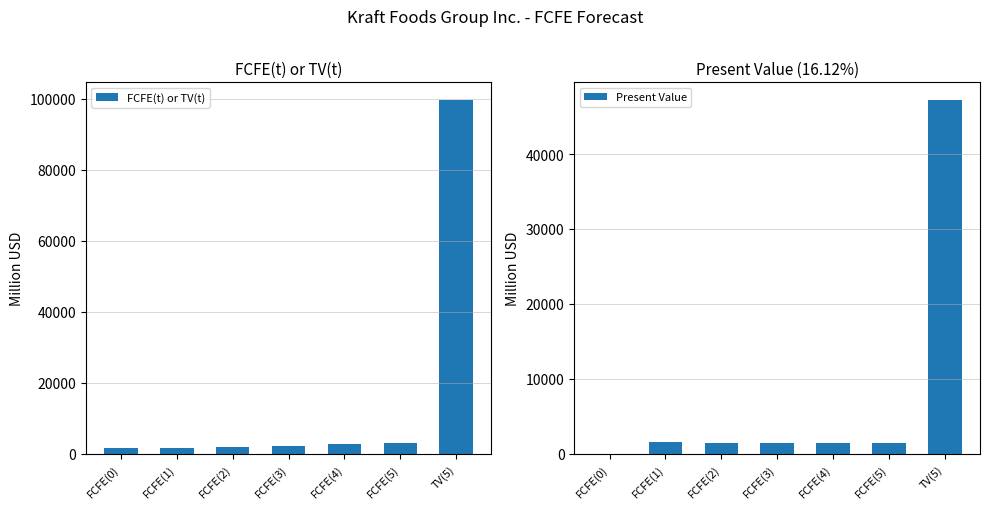

Are the bars grouped side by side (vs. stacked)?

Yes